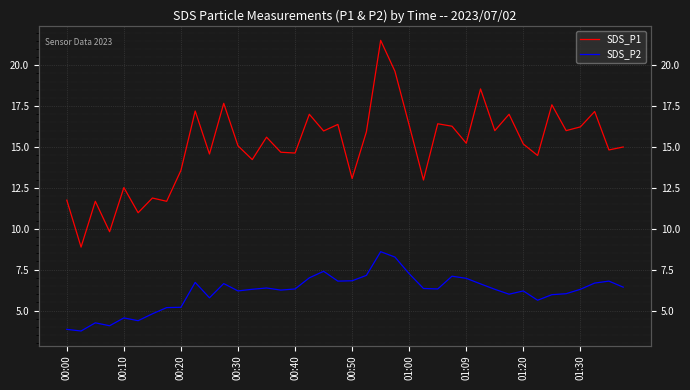

In SDS_P1, how many points are higher than both neighbors (excluding endpoints)?

14